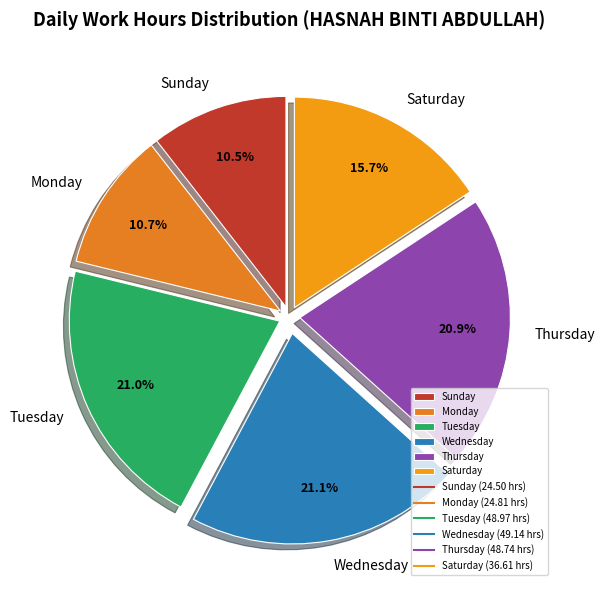

Which has a higher value, Wednesday or Sunday?

Wednesday